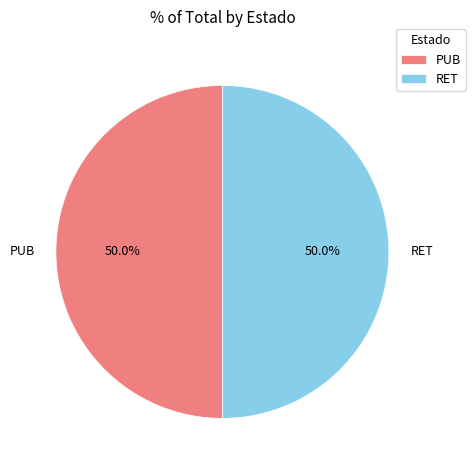

True or false: PUB accounts for 43% of the total.

False